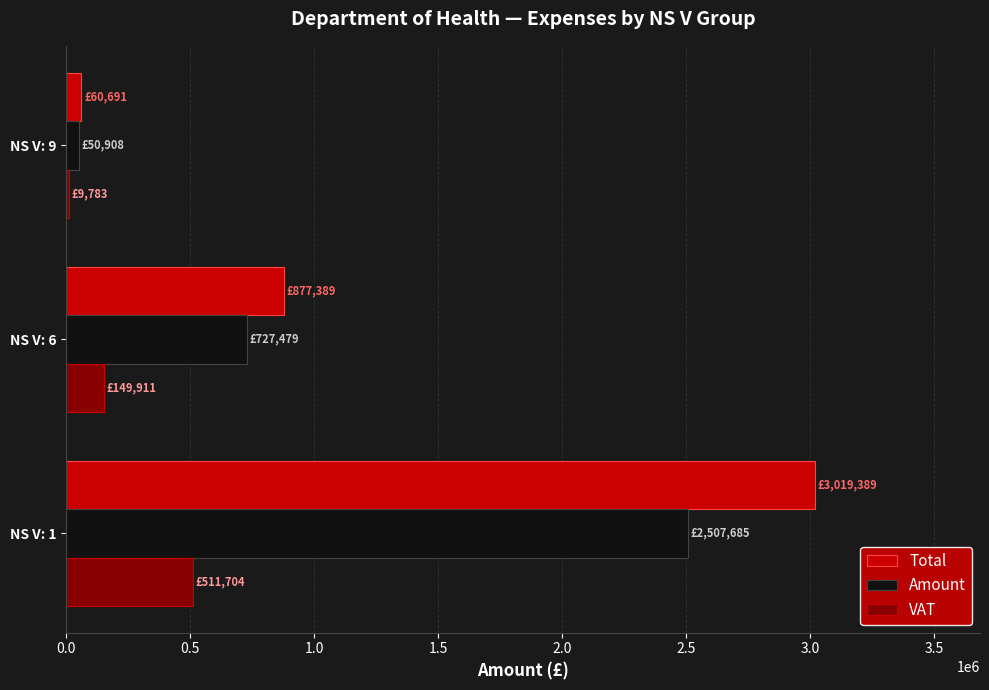

Is the value of Amount at NS V: 6 greater than the value of VAT at NS V: 6?

Yes